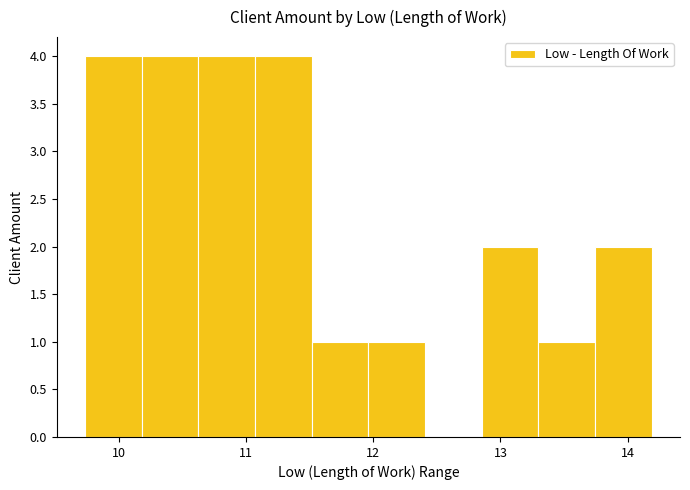

What is the height of the bar covering 13.7 to 14.2 on the x-axis? Neither the bar edges nor the heights are printed on the chart, so give them approximately, as read against the axes.

2